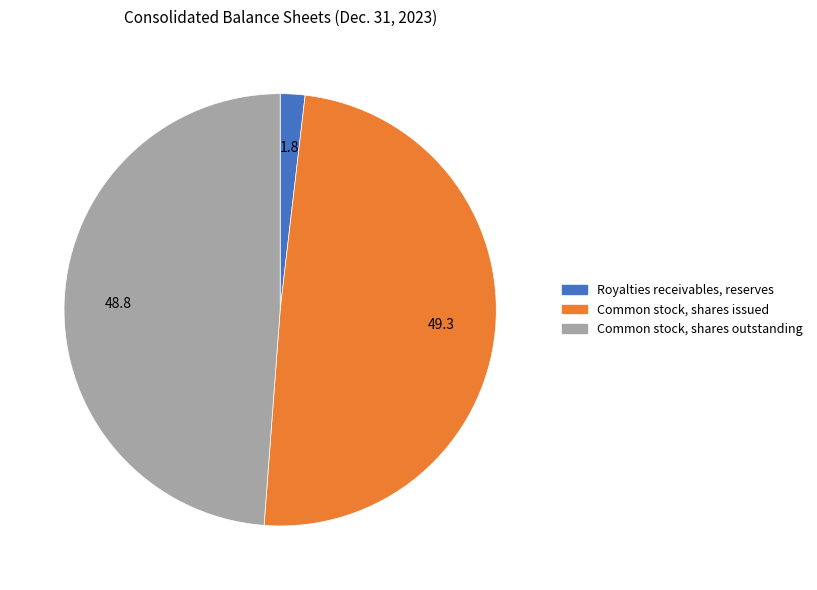

Which category has the biggest portion of the pie?

Common stock, shares issued